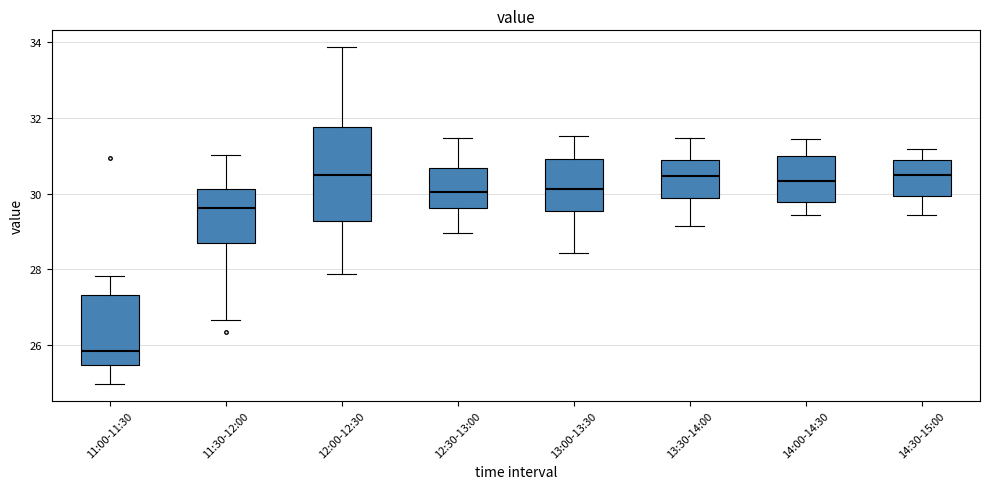

Comparing the boxes themselves (not the whiskers), which one is the tallest?

12:00-12:30